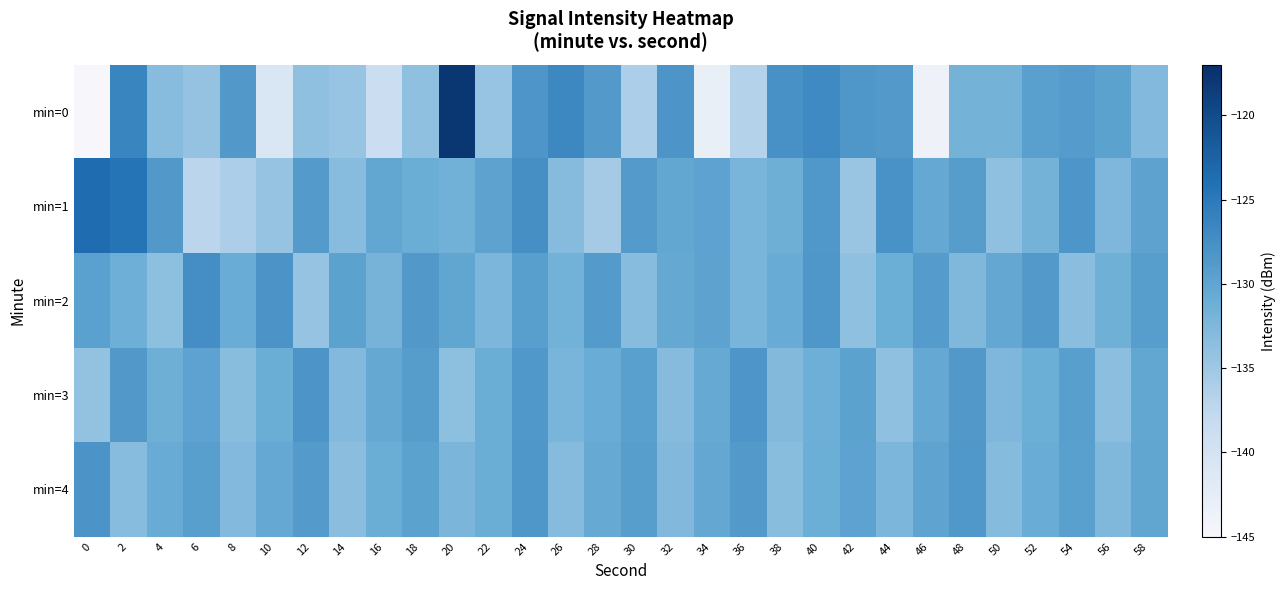

At which category is the sum across all series the highest?

24